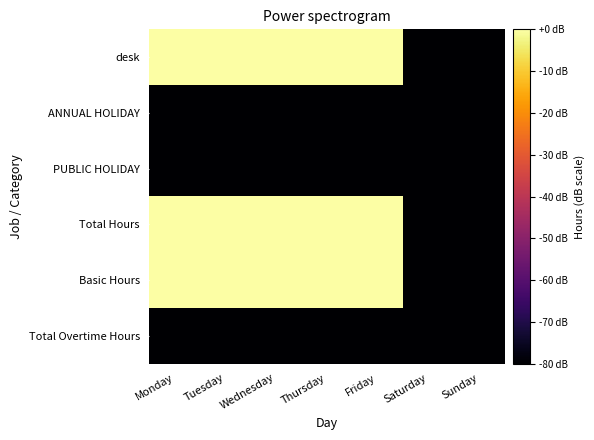

Reading left to right, list all the values displayed in this chart.

desk: Monday=0	Tuesday=0	Wednesday=0	Thursday=0	Friday=0	Saturday=-80	Sunday=-80
ANNUAL HOLIDAY: Monday=-80	Tuesday=-80	Wednesday=-80	Thursday=-80	Friday=-80	Saturday=-80	Sunday=-80
PUBLIC HOLIDAY: Monday=-80	Tuesday=-80	Wednesday=-80	Thursday=-80	Friday=-80	Saturday=-80	Sunday=-80
Total Hours: Monday=0	Tuesday=0	Wednesday=0	Thursday=0	Friday=0	Saturday=-80	Sunday=-80
Basic Hours: Monday=0	Tuesday=0	Wednesday=0	Thursday=0	Friday=0	Saturday=-80	Sunday=-80
Total Overtime Hours: Monday=-80	Tuesday=-80	Wednesday=-80	Thursday=-80	Friday=-80	Saturday=-80	Sunday=-80